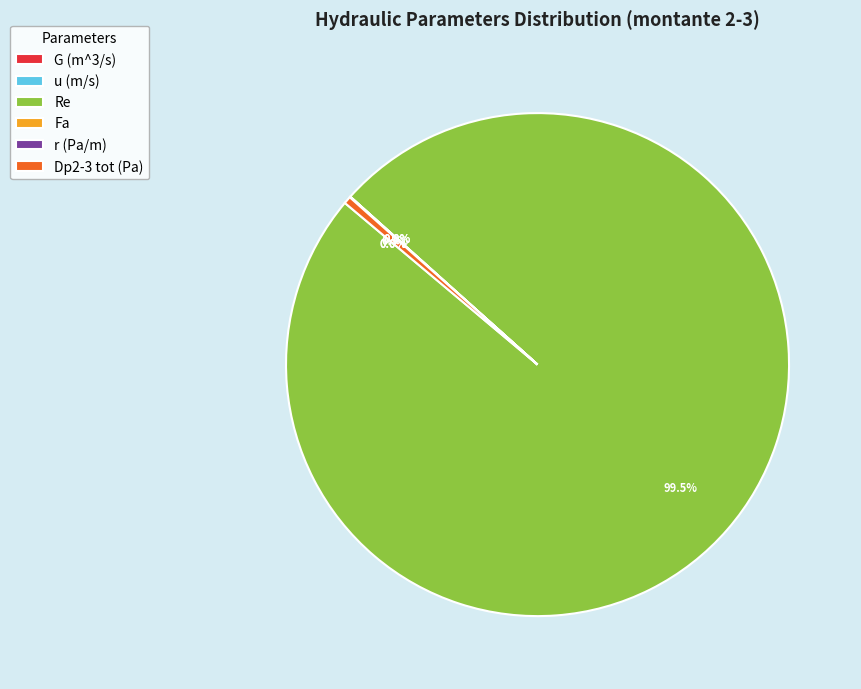

Does Re account for over 50% of the chart?

Yes